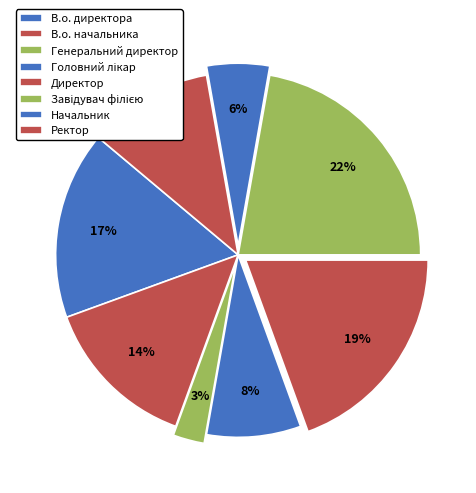

Is it true that В.о. директора is 11% of the pie?

False